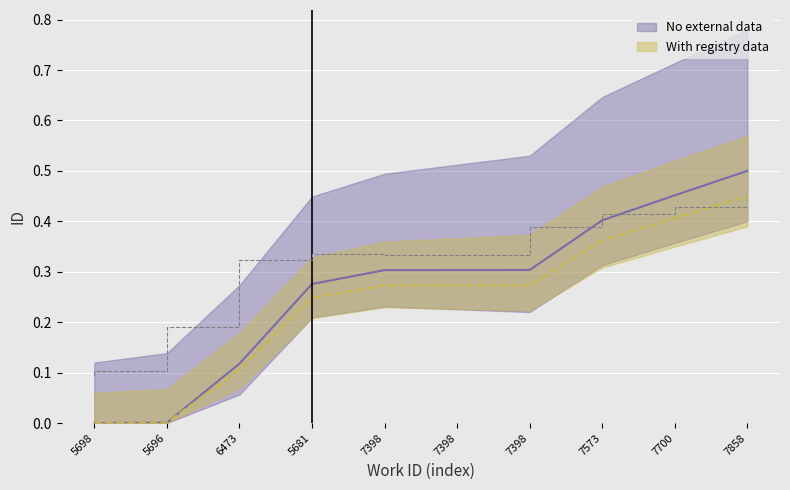

Which category has the highest value in the No external data series?

7858